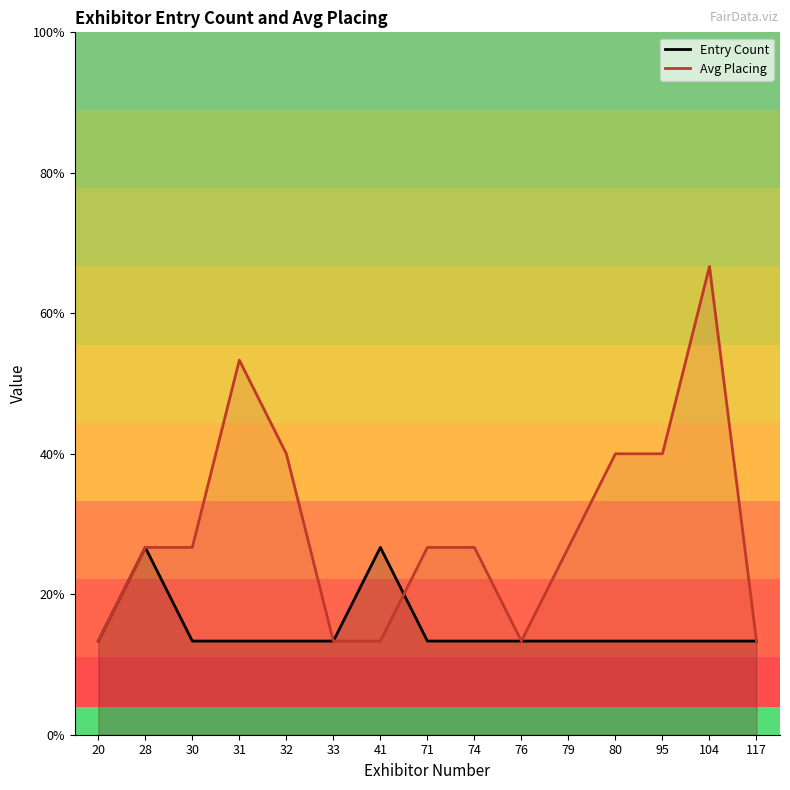

At how many categories does at least one series exceed 2?

5